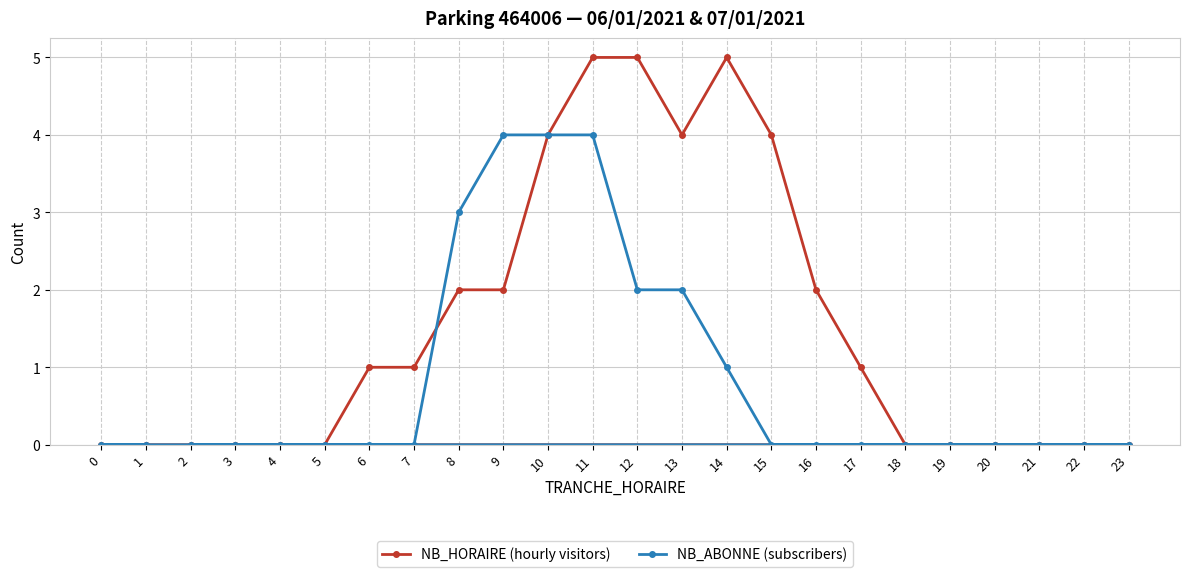

Which series has the largest total across all categories?

NB_HORAIRE (hourly visitors)